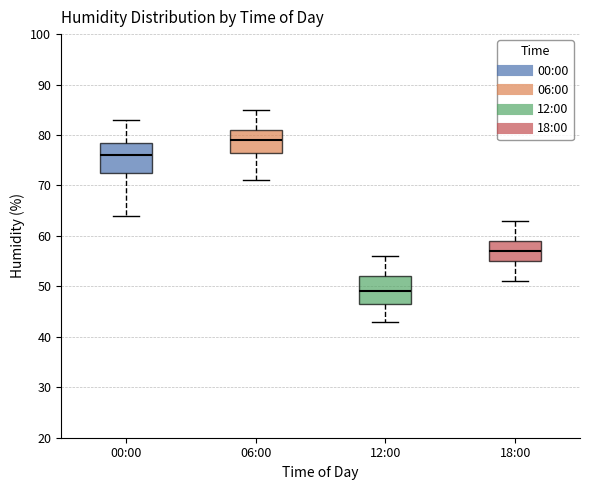

Which box's median line is the lowest?

12:00